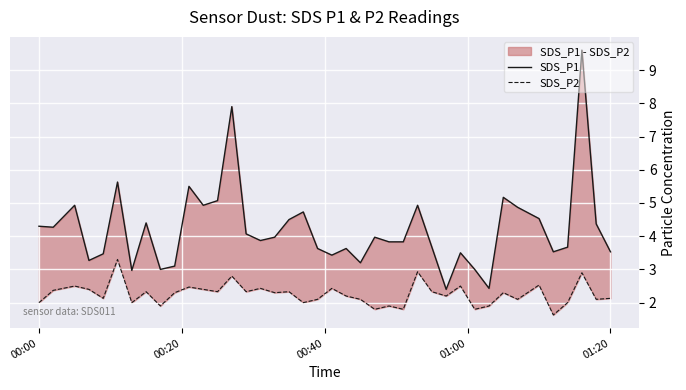

What is the average value of the SDS_P2 series?

2.3